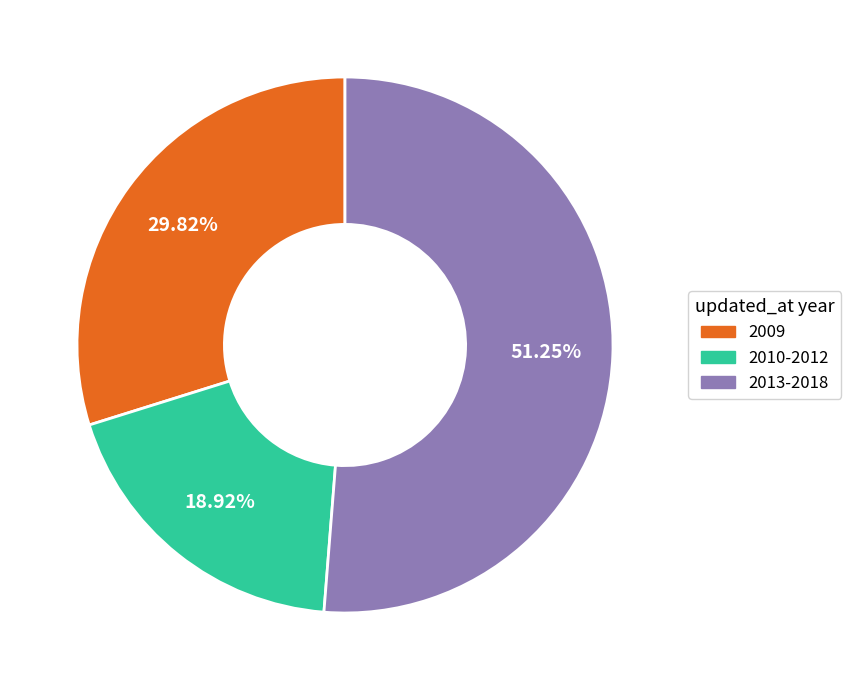

Is there a majority slice in this chart?

Yes